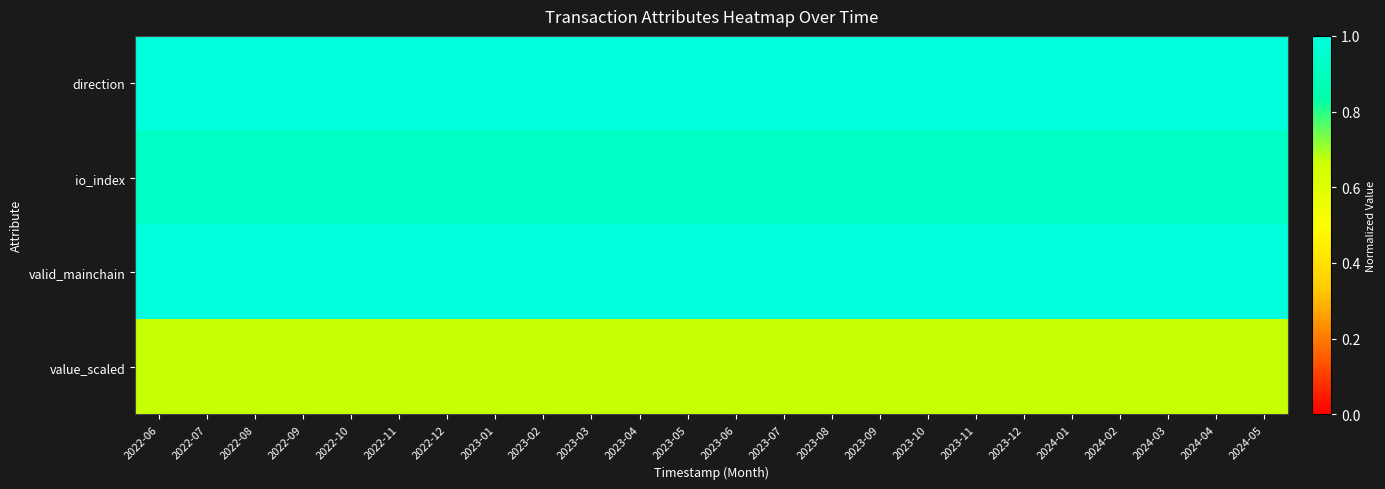

At 2024-05, list the series in order from largest to smallest.

direction, valid_mainchain, io_index, value_scaled